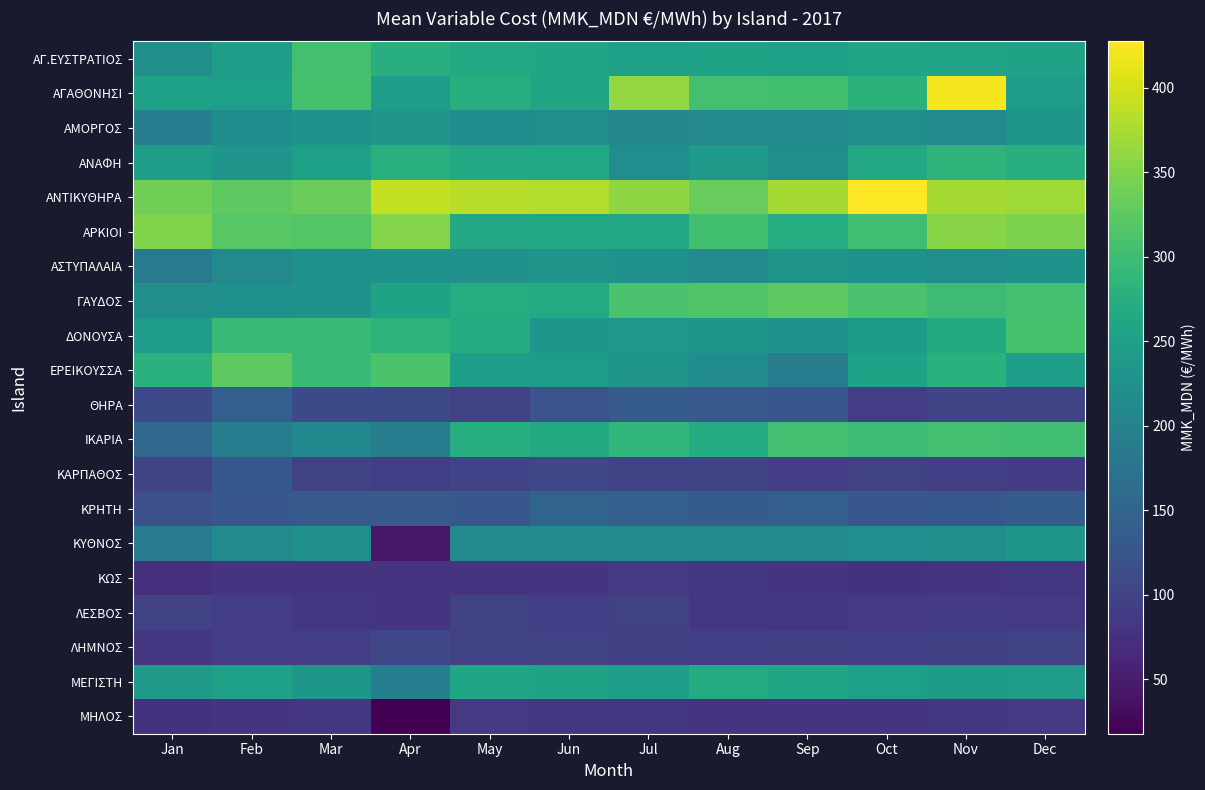

Reading left to right, what are all the values shown in this chart?

ΑΓ.ΕΥΣΤΡΑΤΙΟΣ: Jan=220.1	Feb=245.3	Mar=306.7	Apr=275.7	May=264.5	Jun=259.9	Jul=248.3	Aug=253.2	Sep=251.4	Oct=259.1	Nov=257.8	Dec=253.4
ΑΓΑΘΟΝΗΣΙ: Jan=251.3	Feb=248.7	Mar=308.3	Apr=247.3	May=276.6	Jun=258.5	Jul=361.1	Aug=304.8	Sep=304.1	Oct=280.8	Nov=421.3	Dec=243.1
ΑΜΟΡΓΟΣ: Jan=193.3	Feb=216.9	Mar=227.7	Apr=231.3	May=217.5	Jun=220.5	Jul=207.8	Aug=209.9	Sep=213.5	Oct=220.4	Nov=212.7	Dec=233.4
ΑΝΑΦΗ: Jan=248.1	Feb=232.0	Mar=250.1	Apr=277.3	May=265.2	Jun=262.2	Jul=218.4	Aug=239.1	Sep=222.0	Oct=264.5	Nov=284.2	Dec=276.8
ΑΝΤΙΚΥΘΗΡΑ: Jan=339.4	Feb=325.0	Mar=333.6	Apr=390.0	May=384.2	Jun=380.3	Jul=359.4	Aug=332.6	Sep=371.9	Oct=427.4	Nov=372.3	Dec=369.4
ΑΡΚΙΟΙ: Jan=350.4	Feb=321.7	Mar=317.5	Apr=351.5	May=265.1	Jun=263.9	Jul=263.9	Aug=304.1	Sep=272.2	Oct=301.4	Nov=355.2	Dec=346.4
ΑΣΤΥΠΑΛΑΙΑ: Jan=189.0	Feb=210.7	Mar=223.6	Apr=226.6	May=225.6	Jun=231.5	Jul=225.2	Aug=215.2	Sep=229.3	Oct=228.2	Nov=220.7	Dec=227.3
ΓΑΥΔΟΣ: Jan=219.9	Feb=222.9	Mar=228.5	Apr=253.3	May=271.1	Jun=267.6	Jul=309.8	Aug=316.0	Sep=325.2	Oct=309.3	Nov=298.3	Dec=304.9
ΔΟΝΟΥΣΑ: Jan=242.6	Feb=295.2	Mar=295.6	Apr=282.9	May=269.8	Jun=232.9	Jul=235.9	Aug=234.8	Sep=224.5	Oct=241.6	Nov=265.8	Dec=307.9
ΕΡΕΙΚΟΥΣΣΑ: Jan=279.4	Feb=325.7	Mar=293.6	Apr=310.8	May=246.7	Jun=243.6	Jul=229.4	Aug=215.4	Sep=190.7	Oct=255.7	Nov=279.5	Dec=247.2
ΘΗΡΑ: Jan=108.7	Feb=140.7	Mar=110.0	Apr=110.4	May=96.6	Jun=122.3	Jul=137.1	Aug=131.9	Sep=129.1	Oct=92.8	Nov=102.9	Dec=101.5
ΙΚΑΡΙΑ: Jan=153.4	Feb=191.3	Mar=209.6	Apr=190.0	May=272.3	Jun=267.1	Jul=288.1	Aug=270.3	Sep=304.6	Oct=298.9	Nov=304.6	Dec=302.1
ΚΑΡΠΑΘΟΣ: Jan=101.4	Feb=130.8	Mar=97.1	Apr=94.0	May=100.4	Jun=105.9	Jul=97.3	Aug=102.1	Sep=92.2	Oct=99.0	Nov=93.2	Dec=90.3
ΚΡΗΤΗ: Jan=118.4	Feb=128.8	Mar=133.8	Apr=135.3	May=129.3	Jun=149.5	Jul=143.9	Aug=136.9	Sep=142.5	Oct=129.5	Nov=130.3	Dec=136.9
ΚΥΘΝΟΣ: Jan=185.0	Feb=210.7	Mar=222.4	Apr=44.2	May=210.0	Jun=214.9	Jul=212.4	Aug=210.3	Sep=211.9	Oct=219.2	Nov=221.3	Dec=232.2
ΚΩΣ: Jan=72.7	Feb=79.0	Mar=79.5	Apr=80.9	May=81.0	Jun=81.8	Jul=86.1	Aug=84.5	Sep=78.8	Oct=77.5	Nov=80.5	Dec=82.6
ΛΕΣΒΟΣ: Jan=97.3	Feb=91.9	Mar=84.9	Apr=78.9	May=96.5	Jun=93.3	Jul=98.2	Aug=83.7	Sep=84.2	Oct=86.8	Nov=89.5	Dec=87.0
ΛΗΜΝΟΣ: Jan=82.9	Feb=92.8	Mar=91.5	Apr=105.1	May=99.3	Jun=97.2	Jul=95.8	Aug=94.3	Sep=96.0	Oct=93.2	Nov=95.9	Dec=97.7
ΜΕΓΙΣΤΗ: Jan=239.5	Feb=251.7	Mar=234.7	Apr=194.3	May=259.8	Jun=253.6	Jul=247.2	Aug=269.4	Sep=257.8	Oct=250.0	Nov=241.6	Dec=243.6
ΜΗΛΟΣ: Jan=78.0	Feb=81.6	Mar=82.5	Apr=17.9	May=85.5	Jun=84.5	Jul=83.3	Aug=81.1	Sep=81.5	Oct=79.9	Nov=82.7	Dec=85.4